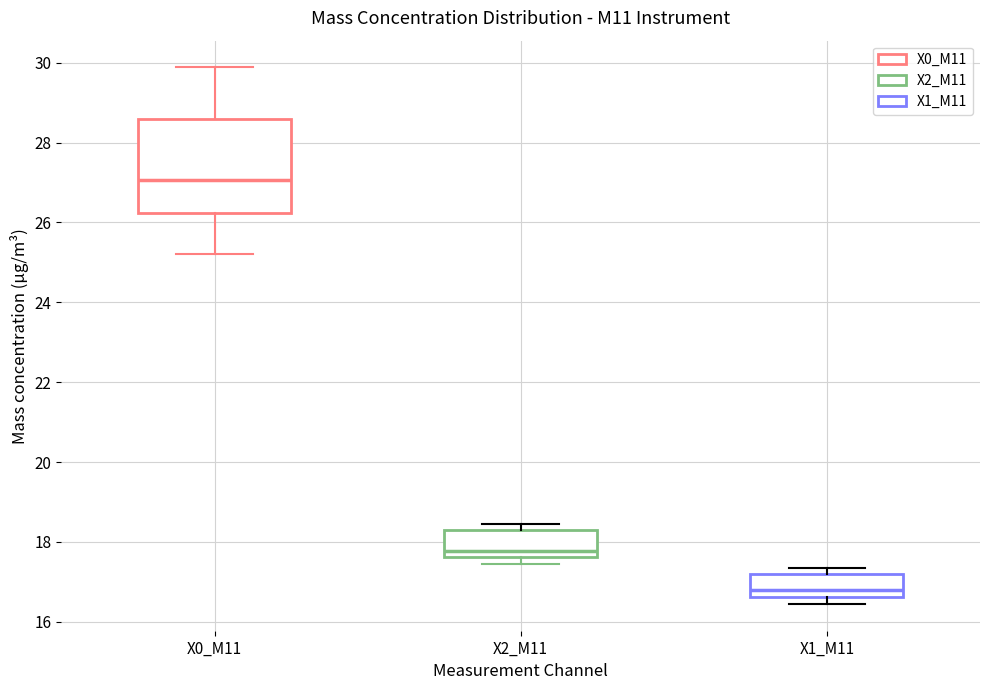

Which box has the lowest median line?

X1_M11